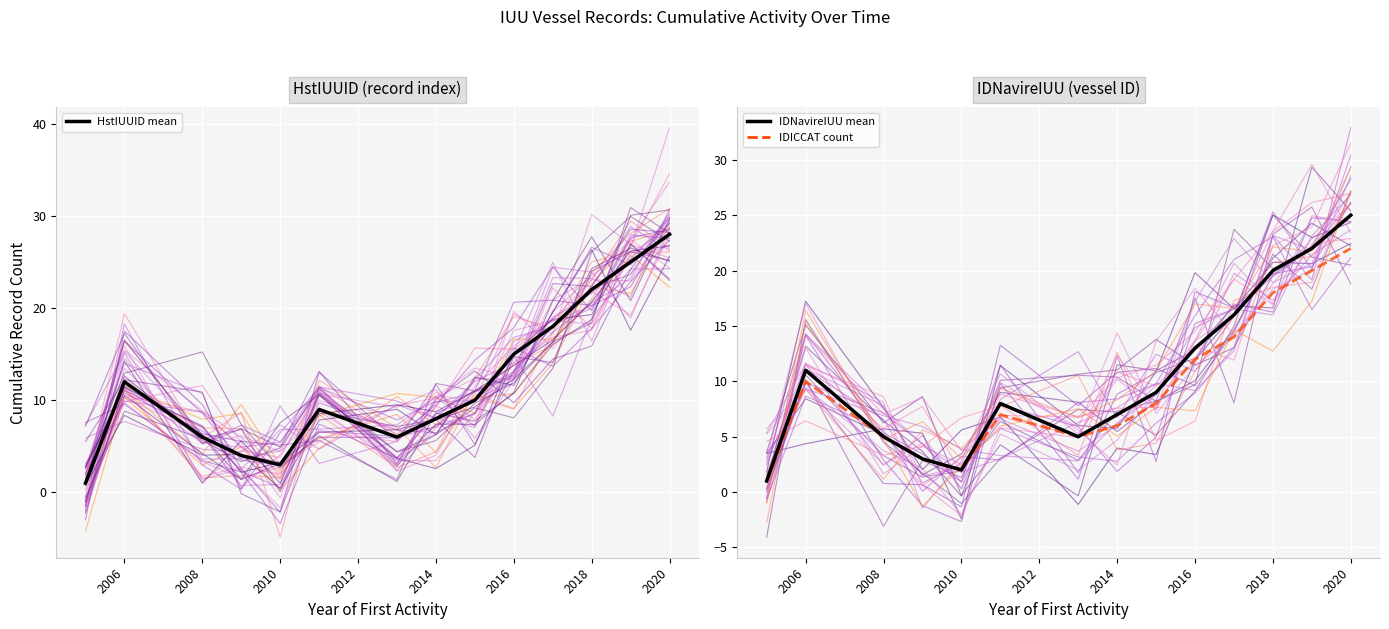

Reading left to right, extract all data points from this chart.

Mean trend: 1	11	5	3	2	8	5	7	9	13	16	20	22	25
IDICCAT count: 1	10	5	3	2	7	5	6	8	12	14	18	20	22